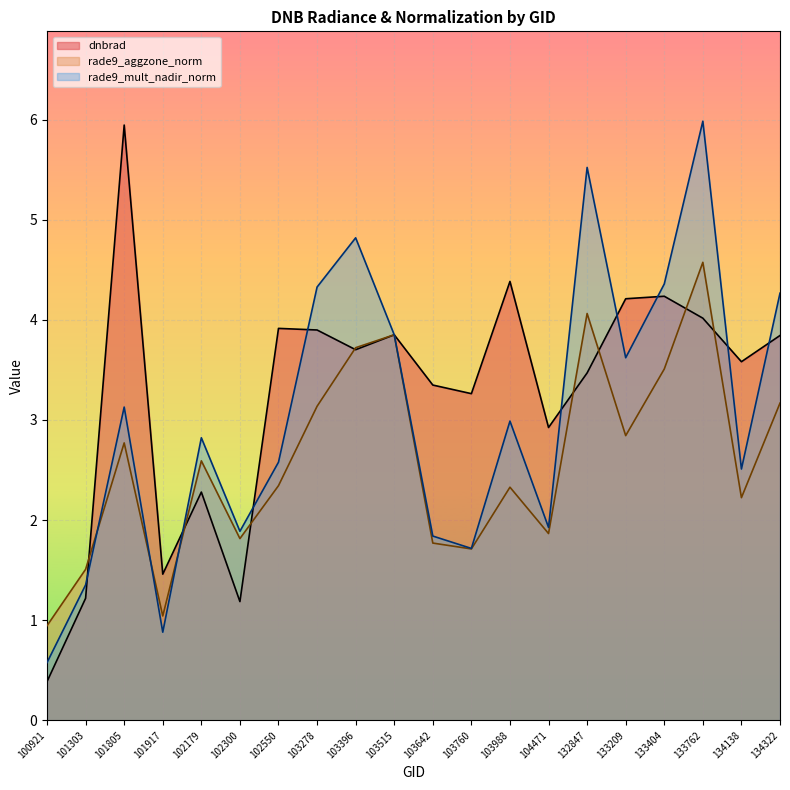

Is the value of rade9_aggzone_norm at 103278 greater than the value of rade9_mult_nadir_norm at 133404?

No